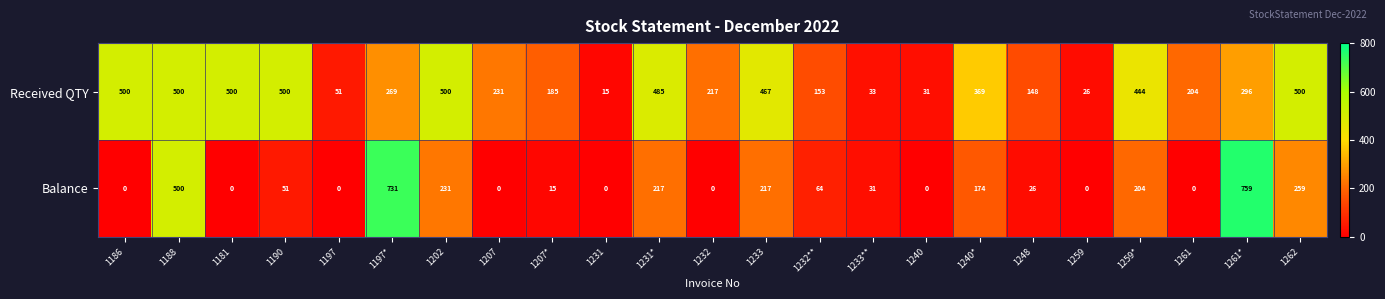

List the series in order of their peak value, highest first.

Balance, Received QTY